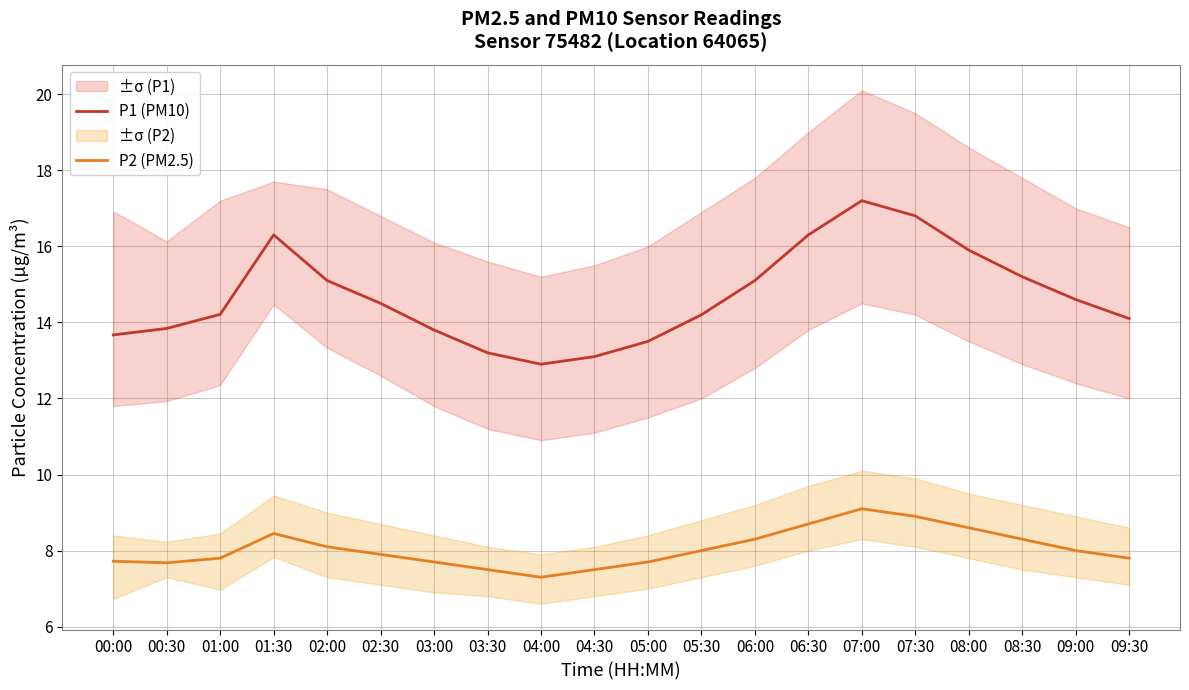

What is the difference between the maximum and minimum values in the P1 (PM10) series?

4.3